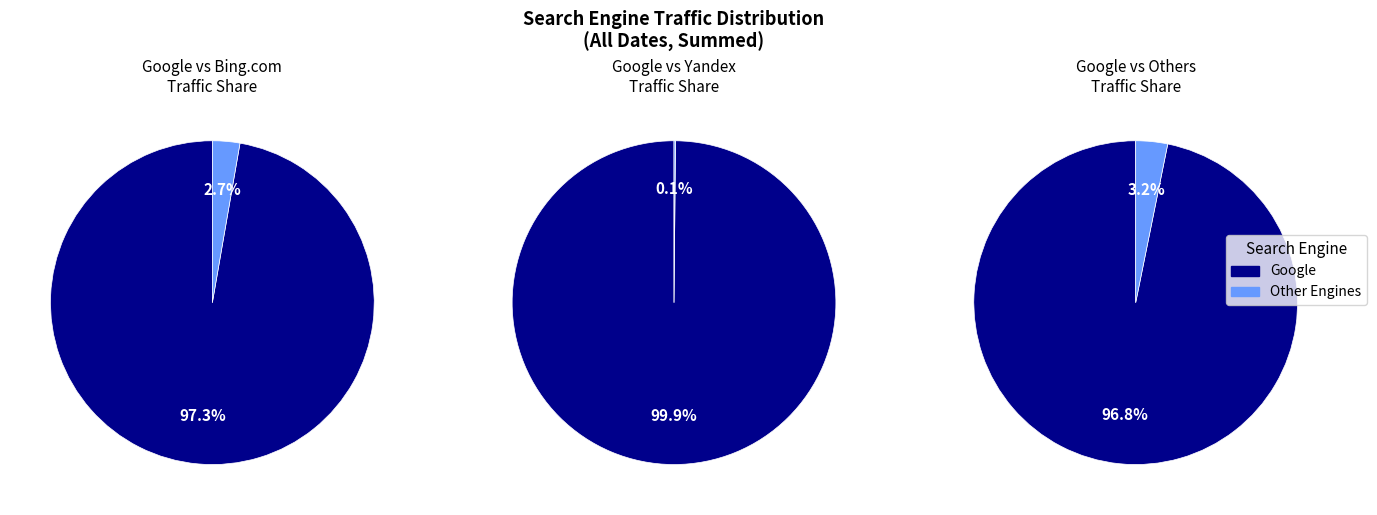

Which series has the largest range (max minus min)?

Google